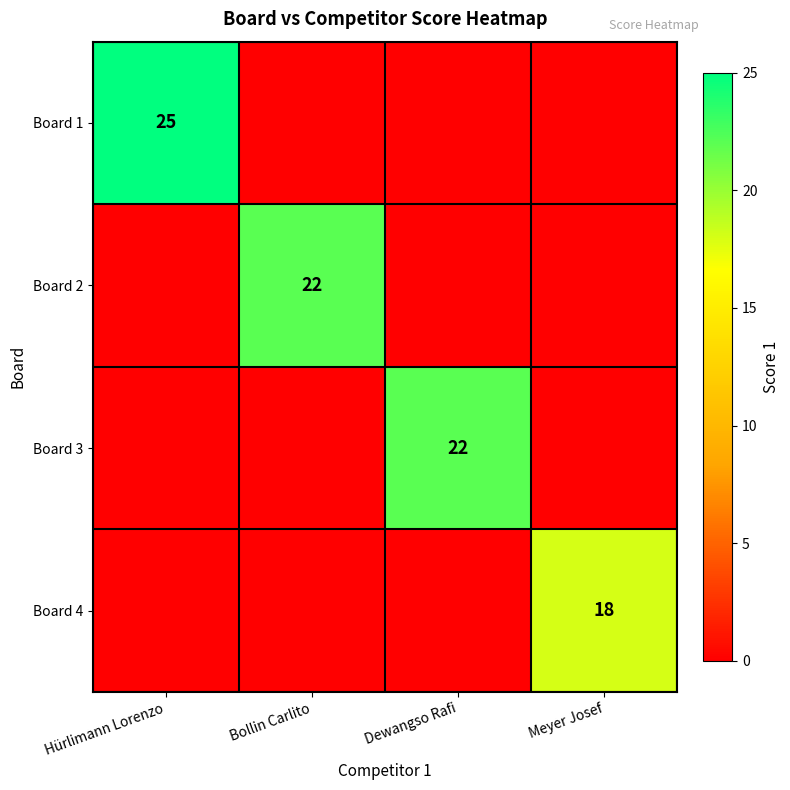

Which label corresponds to the smallest value in the chart?

Bollin Carlito